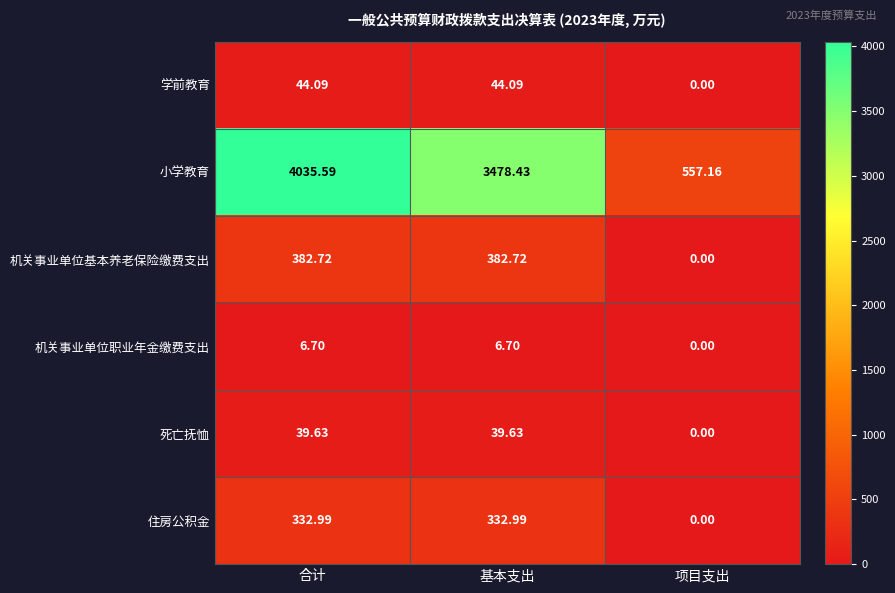

At how many categories does at least one series exceed 2034?

2